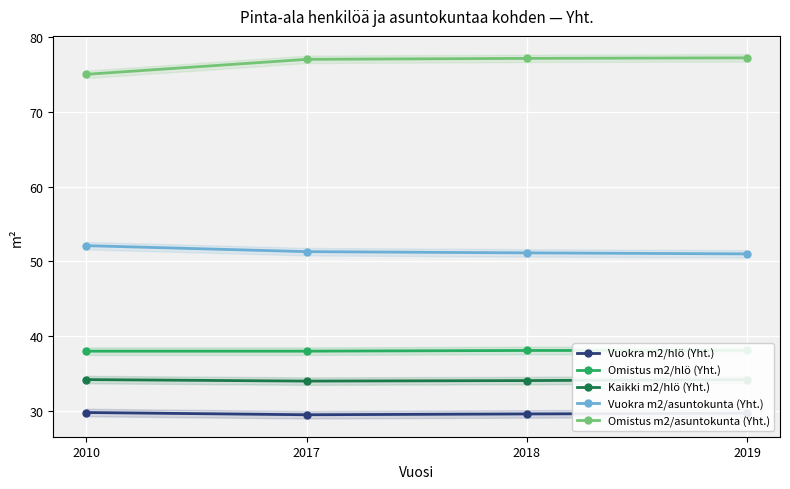

Between 2019 and 2018, which is larger?

2019